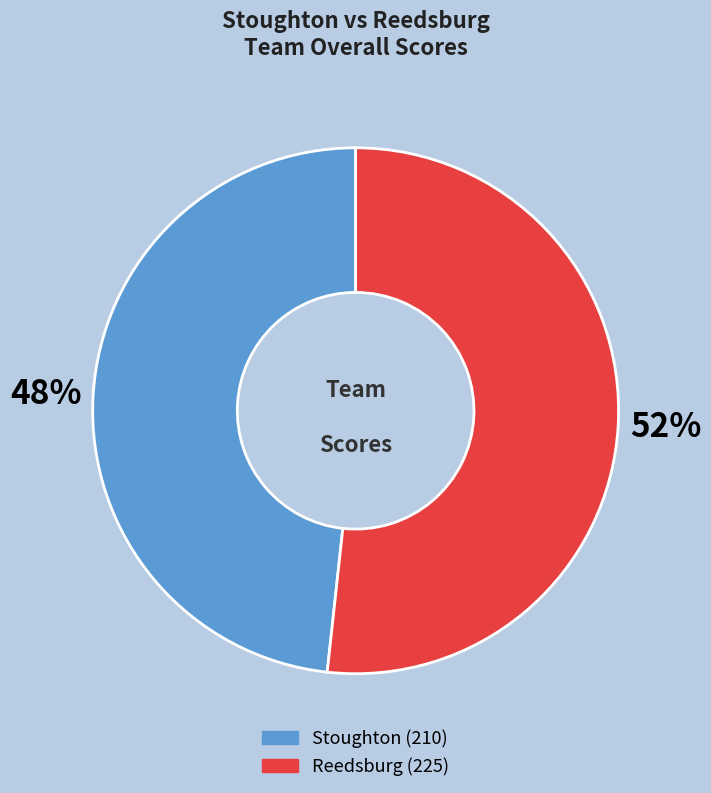

How many slices are in this pie chart?

2